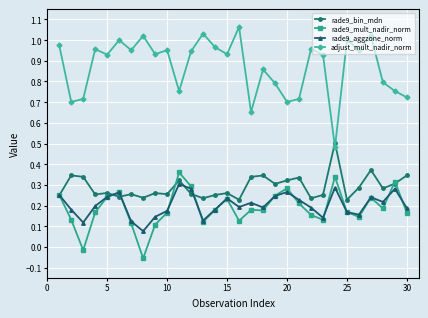

Which series has the widest spread of values?

adjust_mult_nadir_norm